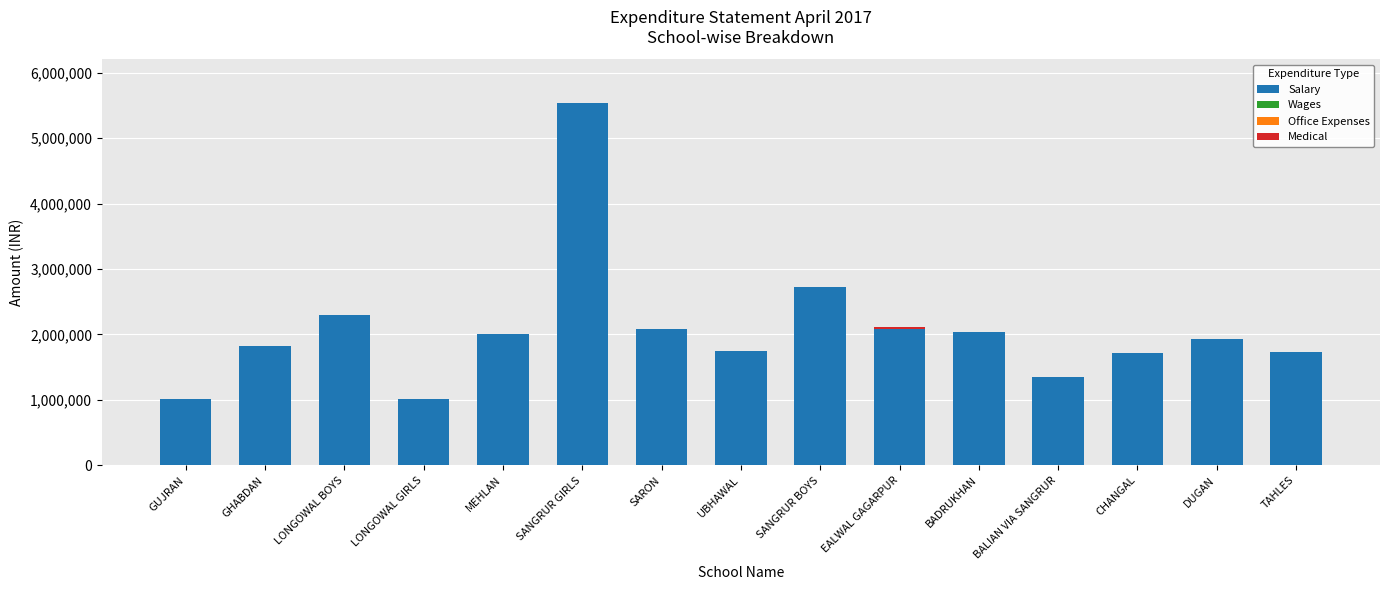

The value of Salary at LONGOWAL BOYS is 2292239. True or false?

True